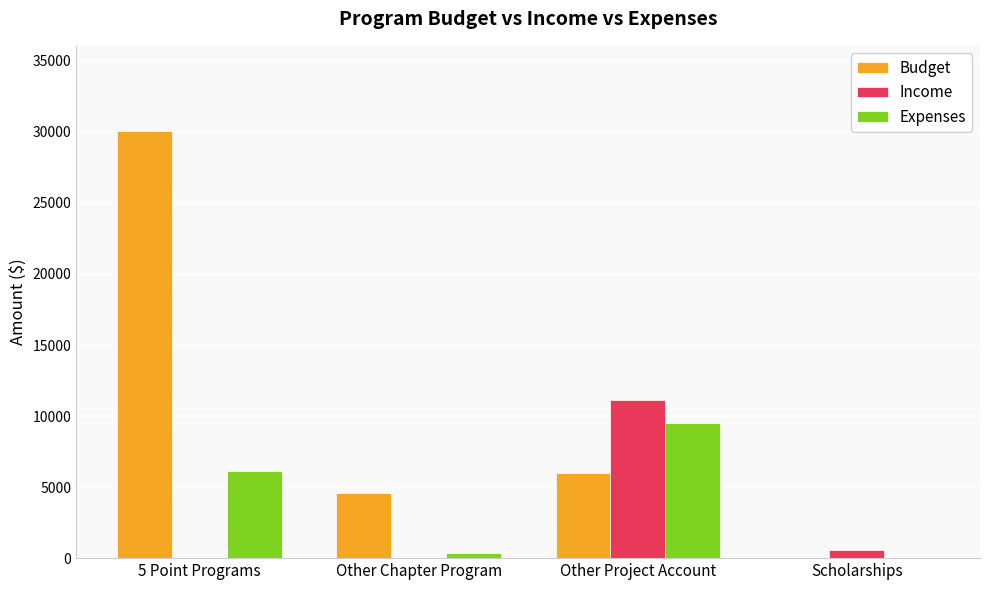

At which label is Budget closest to 15025?

Other Project Account